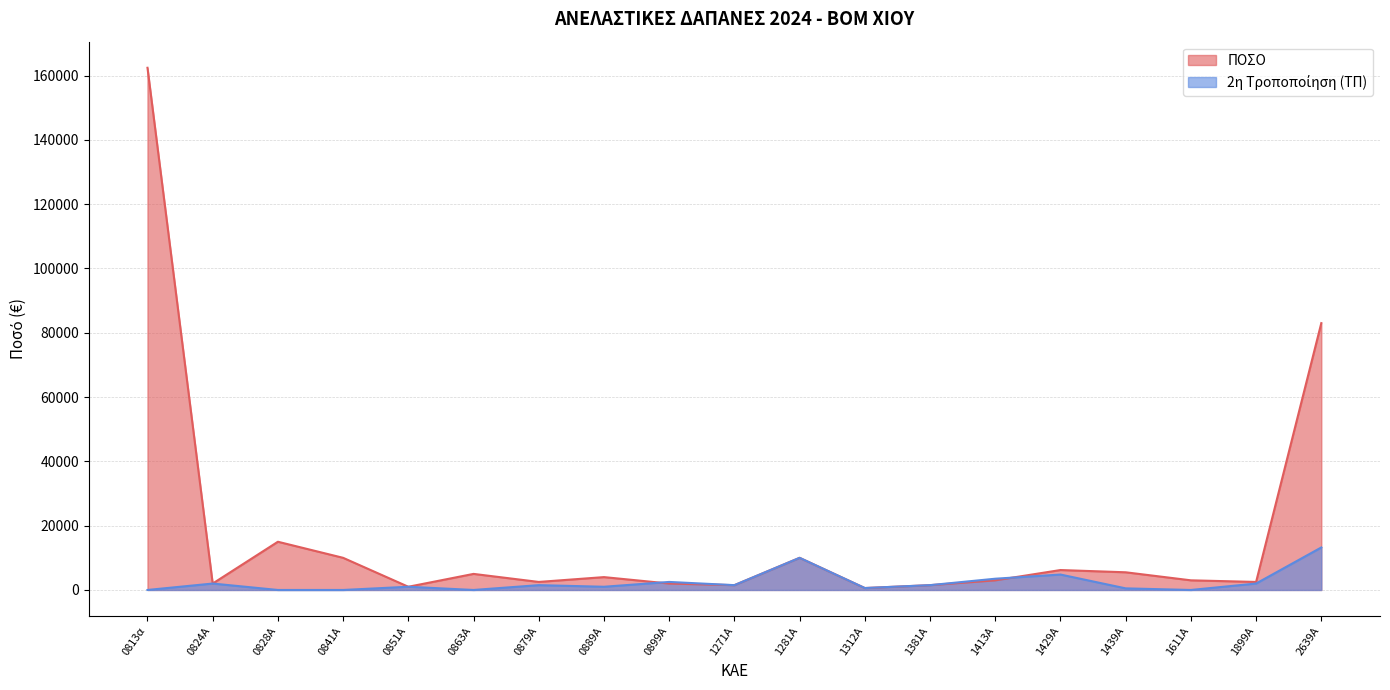

Which label corresponds to the largest value in the chart?

0813α